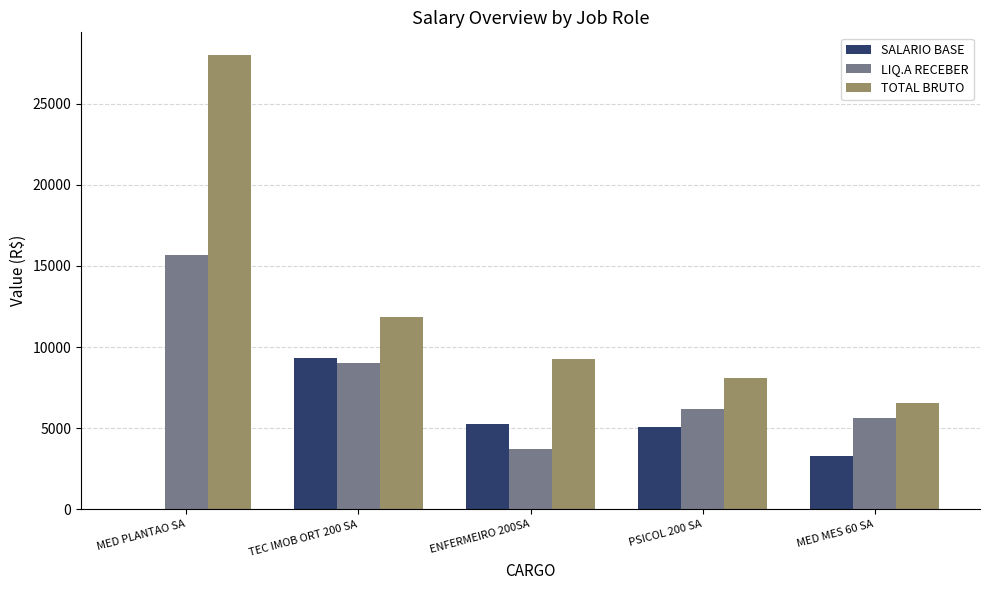

At which label is TOTAL BRUTO closest to 17284?

TEC IMOB ORT 200 SA